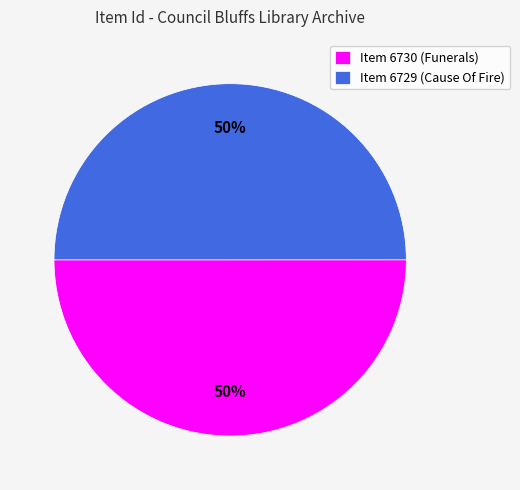

True or false: Item 6730 accounts for 60% of the total.

False